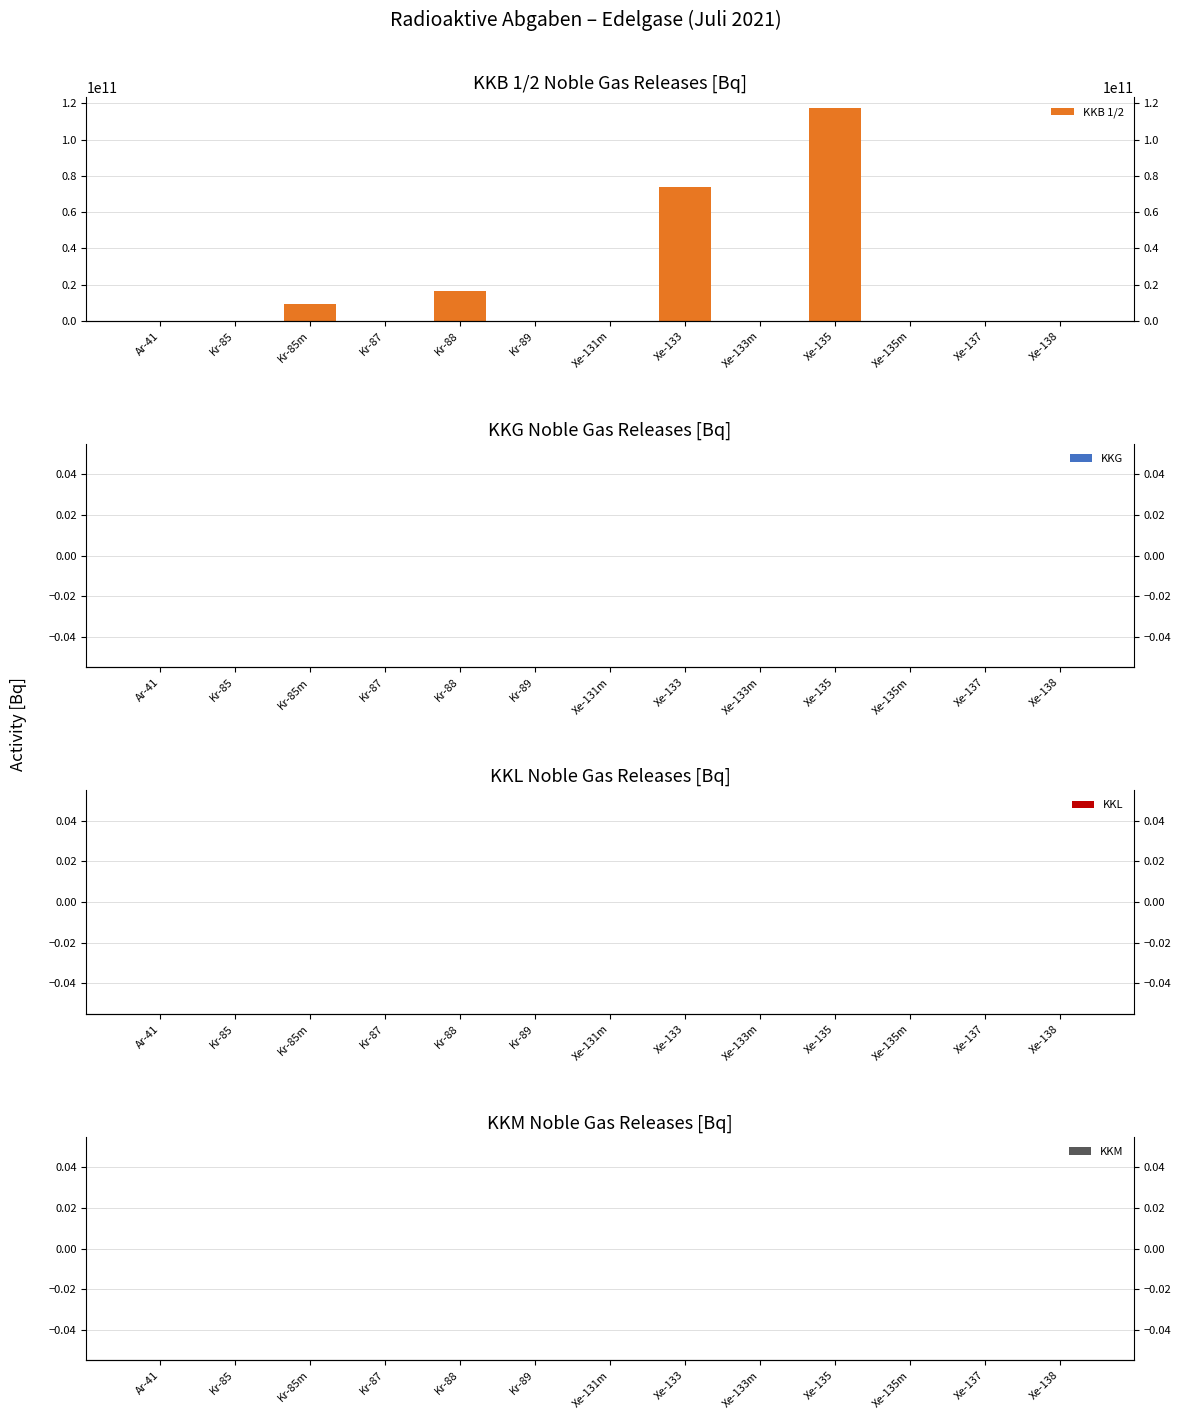

Reading right to left, what are all the values shown in this chart?

KKB 1/2: 0.0	0.0	0.0	117299610223.5	0.0	73688940591.0	0.0	0.0	16566832475.6	0.0	9505441837.1	0.0	0.0
KKG: 0.0	0.0	0.0	0.0	0.0	0.0	0.0	0.0	0.0	0.0	0.0	0.0	0.0
KKL: 0.0	0.0	0.0	0.0	0.0	0.0	0.0	0.0	0.0	0.0	0.0	0.0	0.0
KKM: 0.0	0.0	0.0	0.0	0.0	0.0	0.0	0.0	0.0	0.0	0.0	0.0	0.0